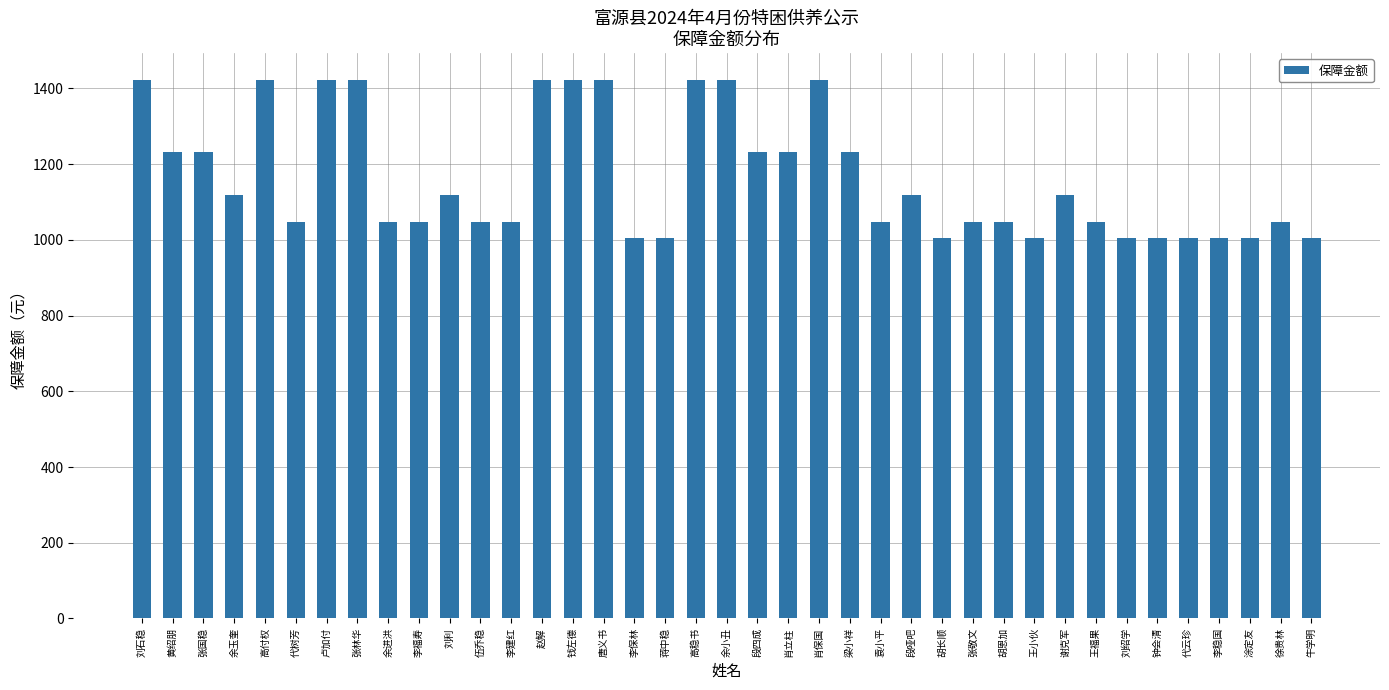

What is the difference between the maximum and second lowest values?

418